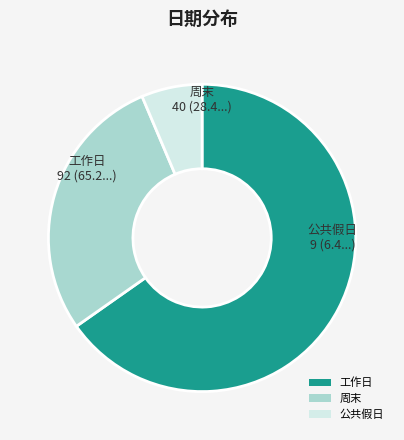

Which slice is the largest?

工作日